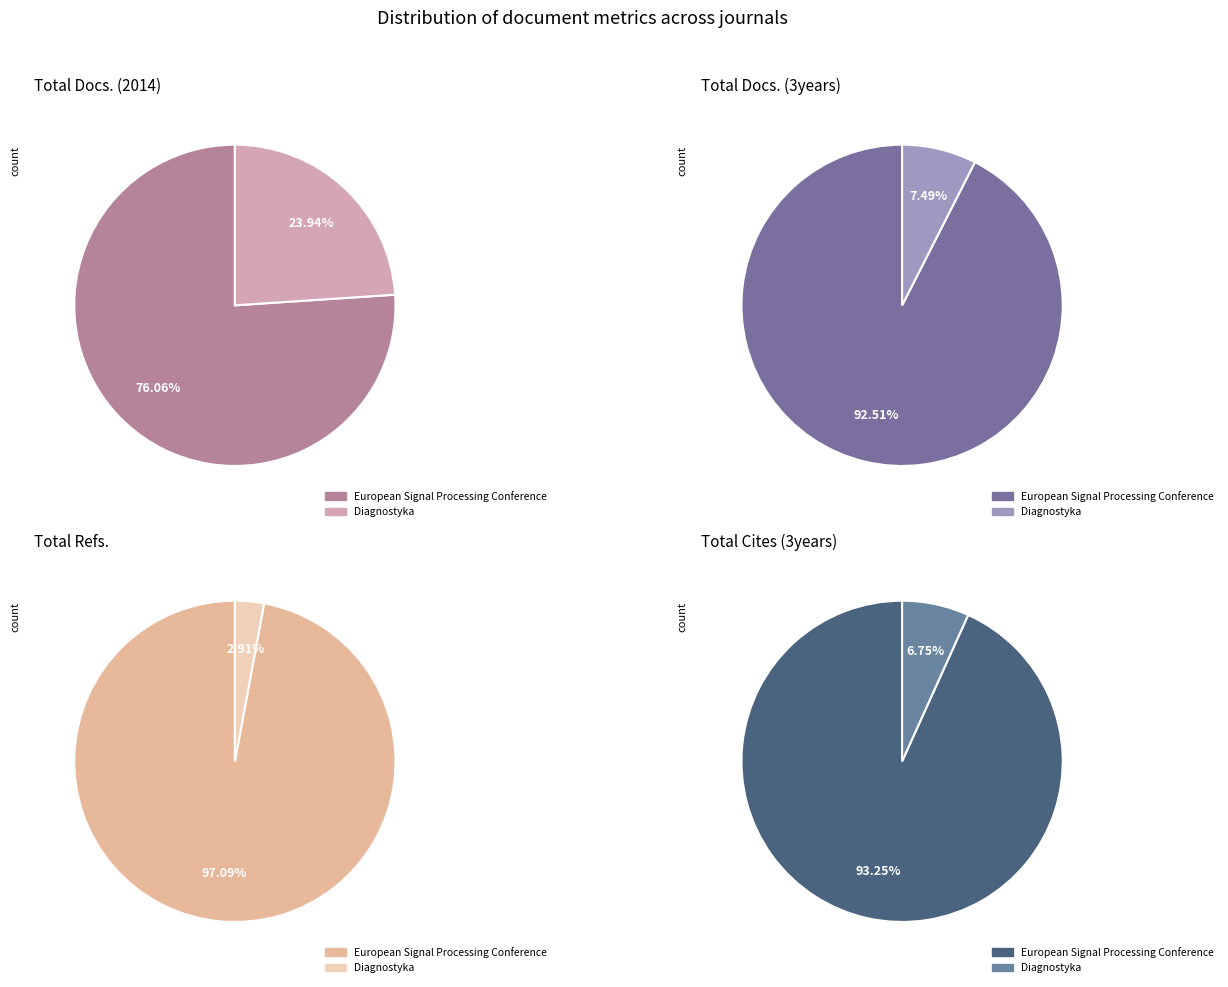

Which series has the widest spread of values?

Total Cites (3years)